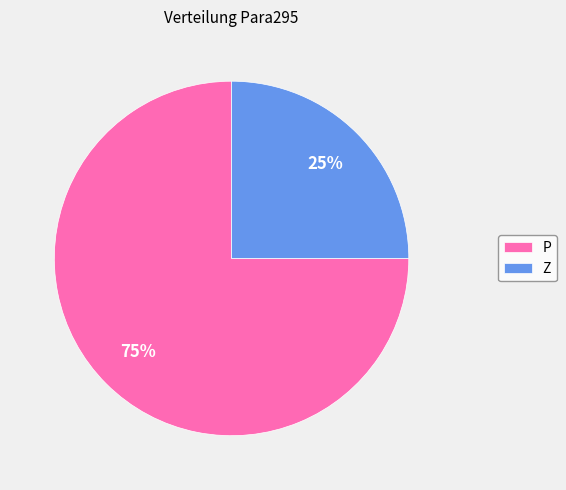

Combined, do Z and P account for over 50%?

Yes